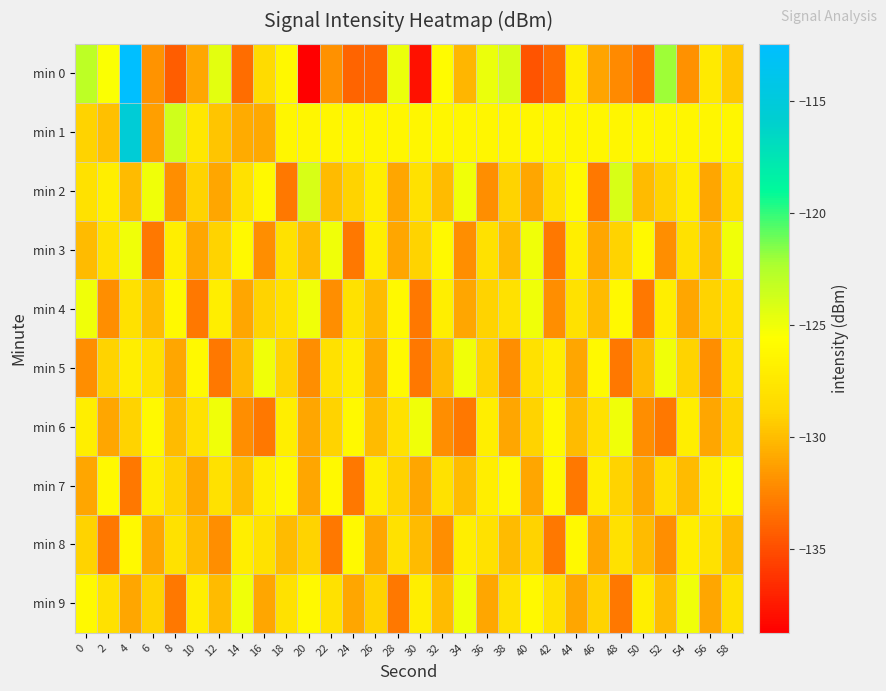

At 10, list the series in order from smallest to largest.

min 4, min 0, min 3, min 7, min 8, min 2, min 6, min 1, min 9, min 5